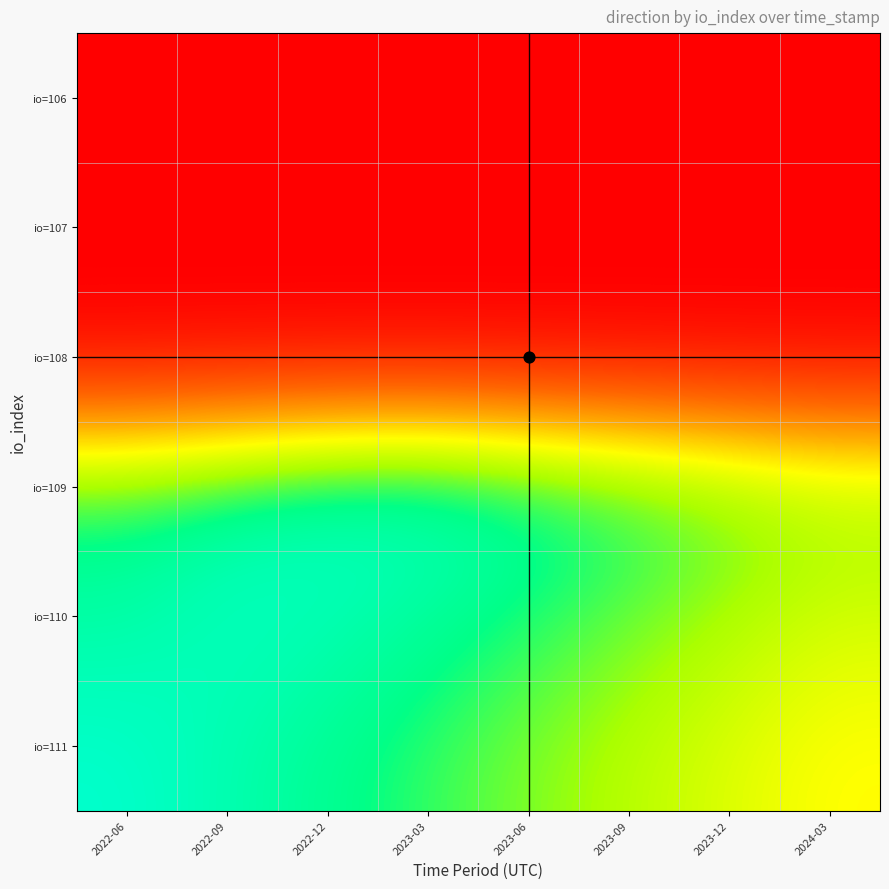

Reading left to right, transcribe all the data shown in this chart.

io=111: 2022-06=1.0	2022-09=0.9	2022-12=0.9	2023-03=0.8	2023-06=0.7	2023-09=0.7	2023-12=0.6	2024-03=0.6
io=110: 2022-06=0.9	2022-09=1.0	2022-12=1.0	2023-03=0.9	2023-06=0.8	2023-09=0.8	2023-12=0.7	2024-03=0.6
io=109: 2022-06=0.8	2022-09=0.9	2022-12=1.0	2023-03=1.0	2023-06=0.9	2023-09=0.9	2023-12=0.8	2024-03=0.7
io=108: 2022-06=0.0	2022-09=0.0	2022-12=0.0	2023-03=0.0	2023-06=0.0	2023-09=0.0	2023-12=0.0	2024-03=0.0
io=107: 2022-06=0.0	2022-09=0.0	2022-12=0.0	2023-03=0.0	2023-06=0.0	2023-09=0.0	2023-12=0.0	2024-03=0.0
io=106: 2022-06=0.0	2022-09=0.0	2022-12=0.0	2023-03=0.0	2023-06=0.0	2023-09=0.0	2023-12=0.0	2024-03=0.0